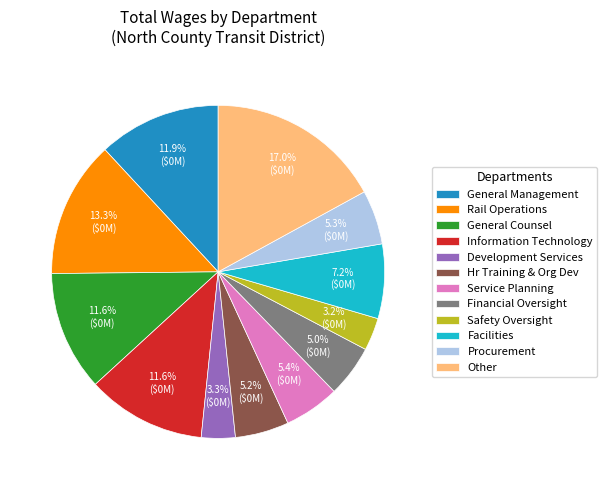

Which slice is the largest?

Other